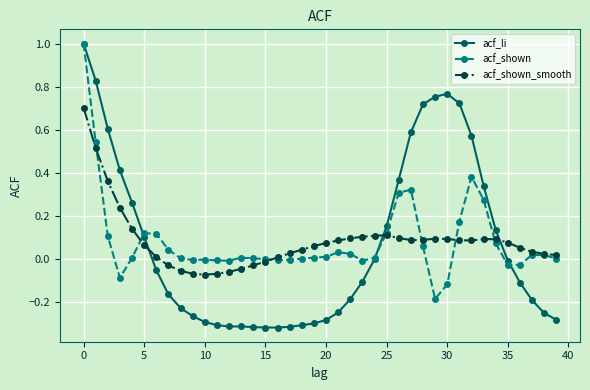

Which series has the widest spread of values?

acf_li